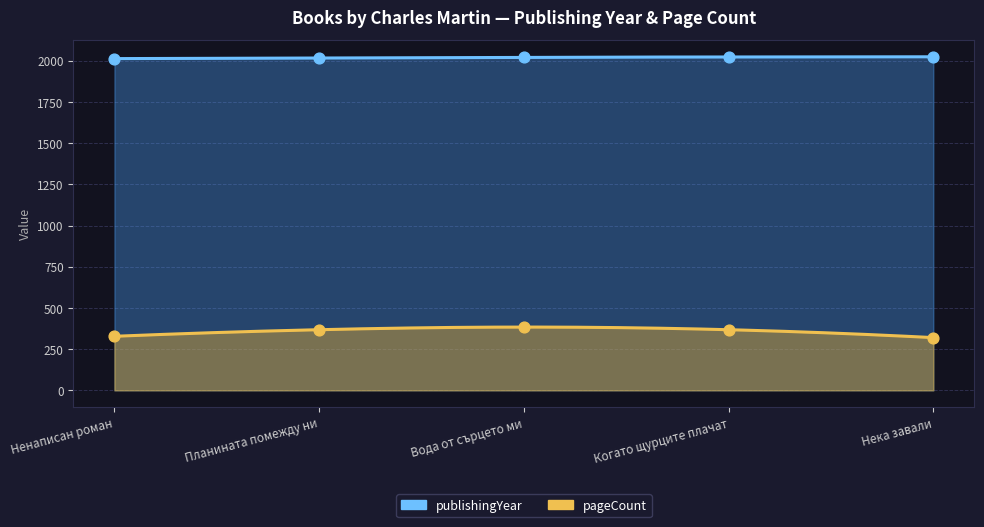

Is the value of publishingYear pts at Ненаписан роман greater than the value of pageCount pts at Когато щурците плачат?

Yes